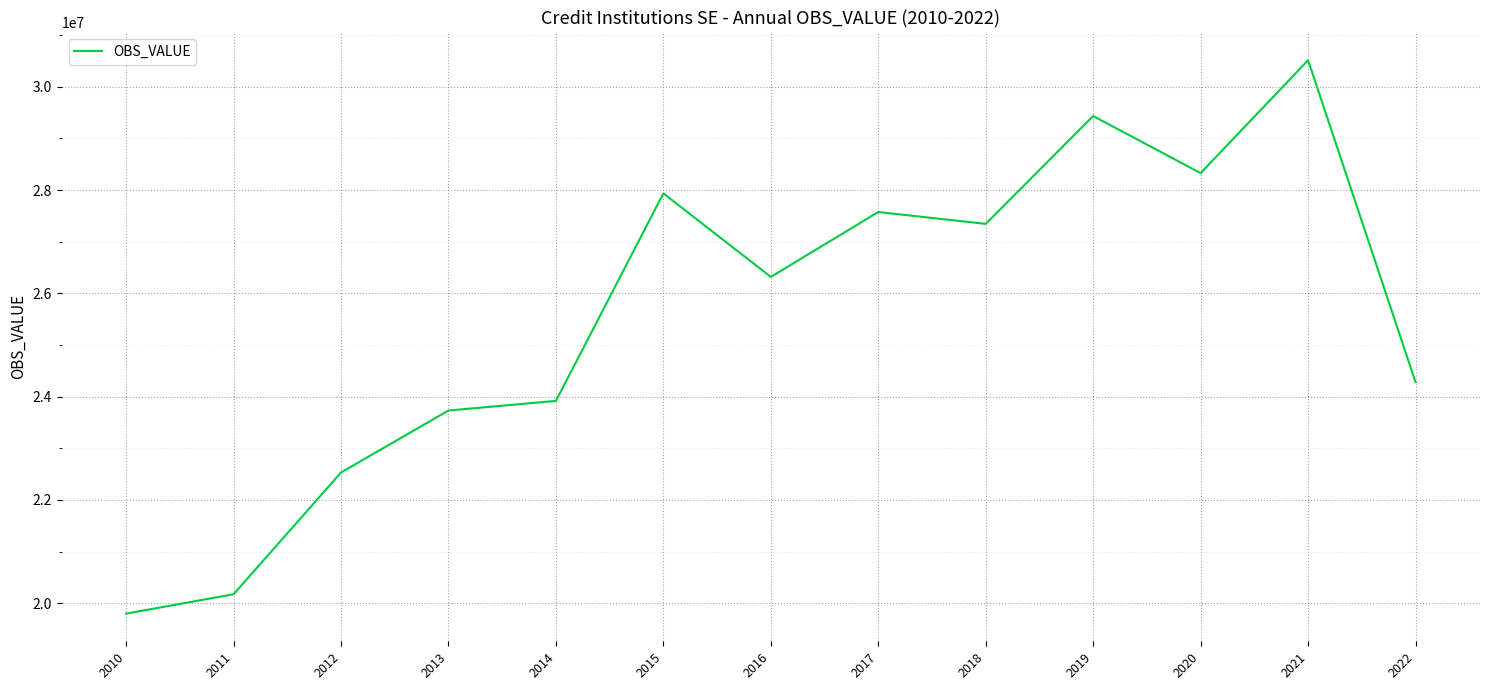

What is the maximum value shown in the chart?

30514922.0